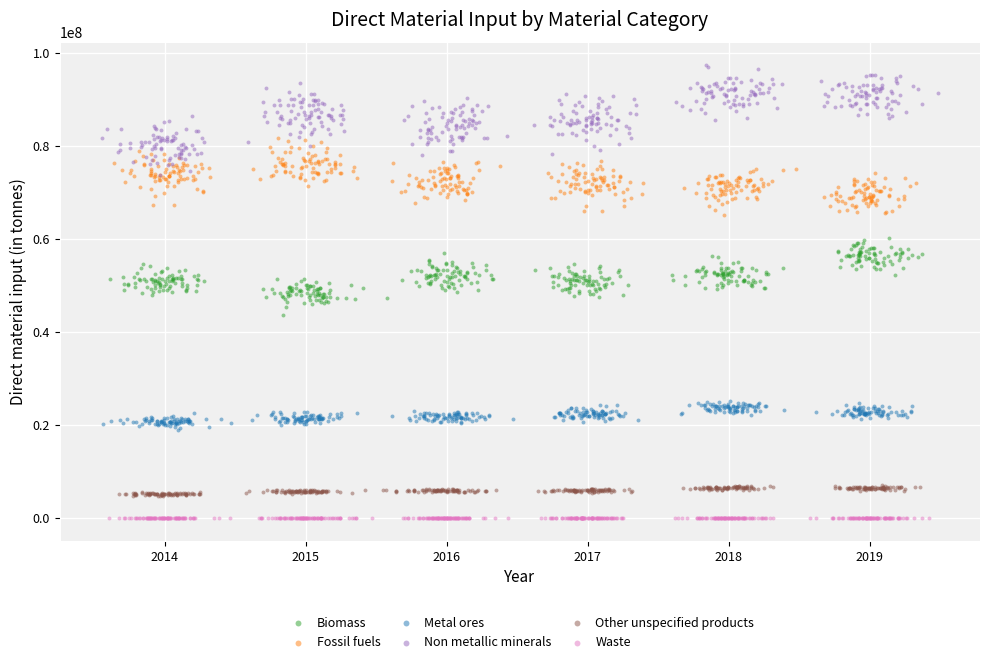

Which series contains the highest Y value?

Non metallic minerals